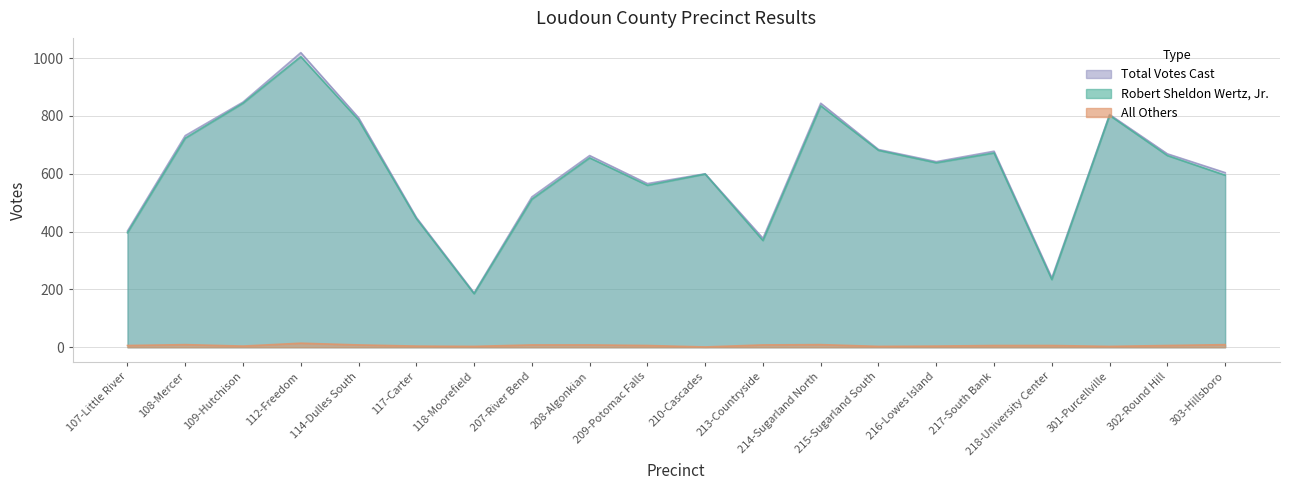

What is the highest value of the Robert Sheldon Wertz, Jr. series?

1005